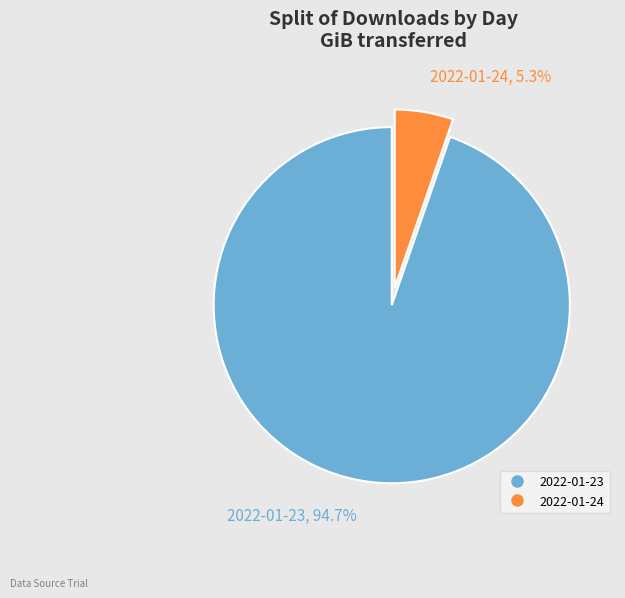

To the nearest percent, what is the difference between the largest and smallest slice percentages?

89%